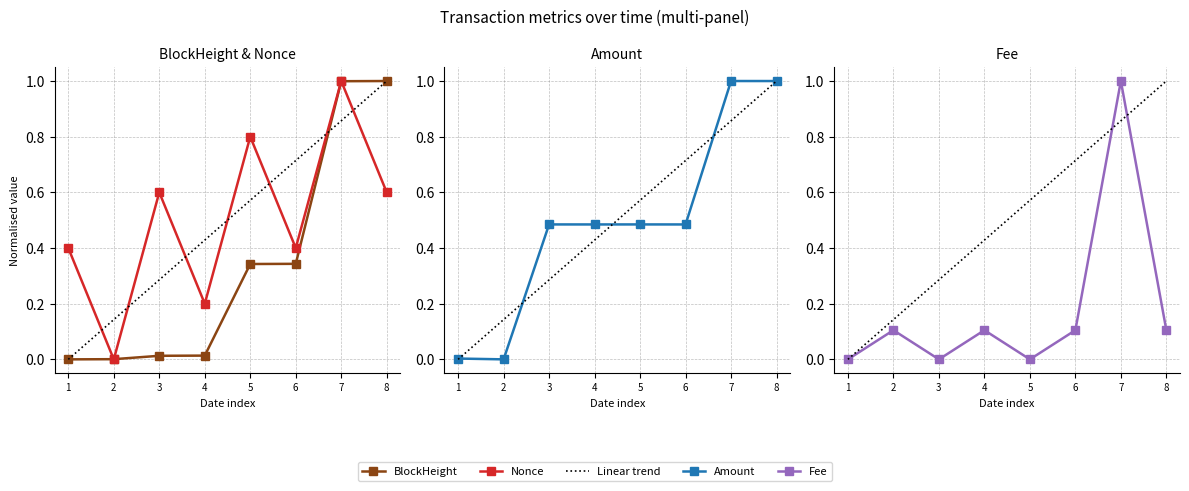

Is it true that BlockHeight equals 0.0 at 3?

True